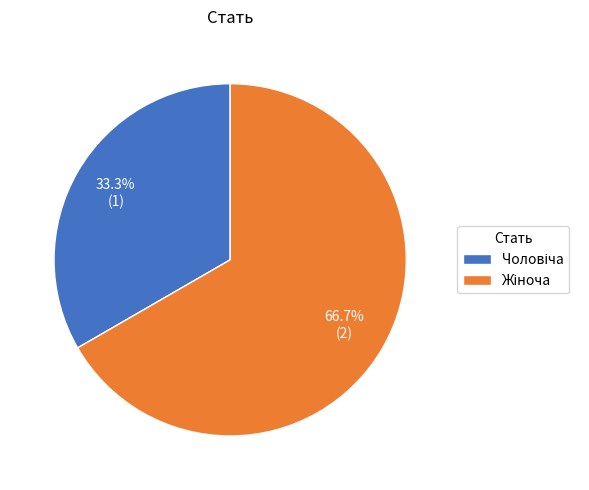

Is there a majority slice in this chart?

Yes